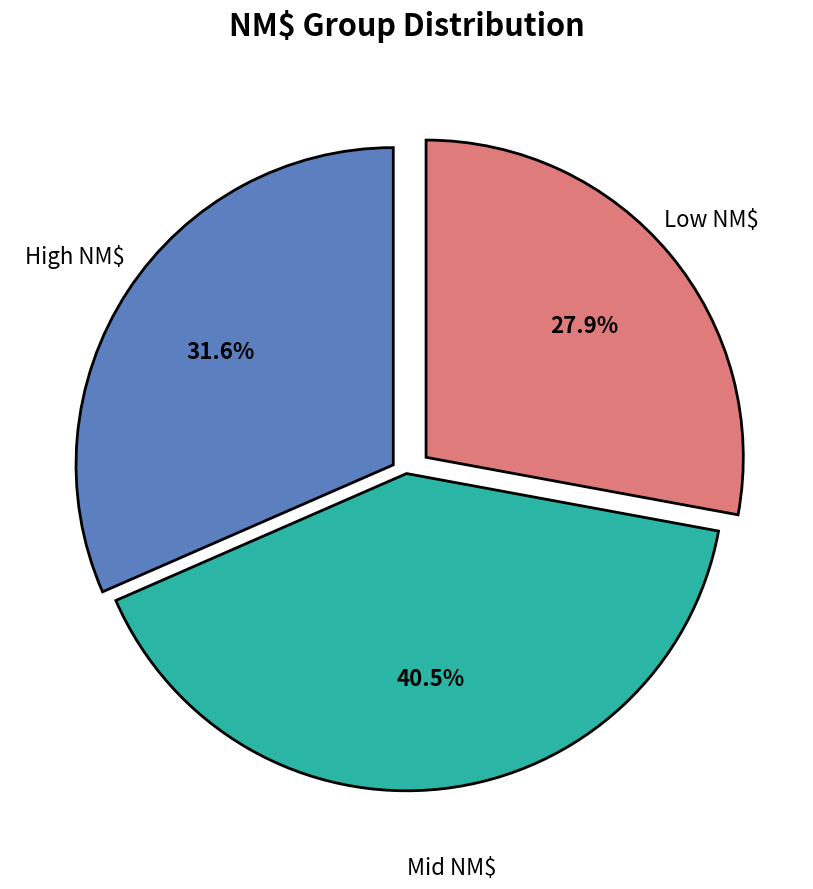

Is there a majority slice in this chart?

No